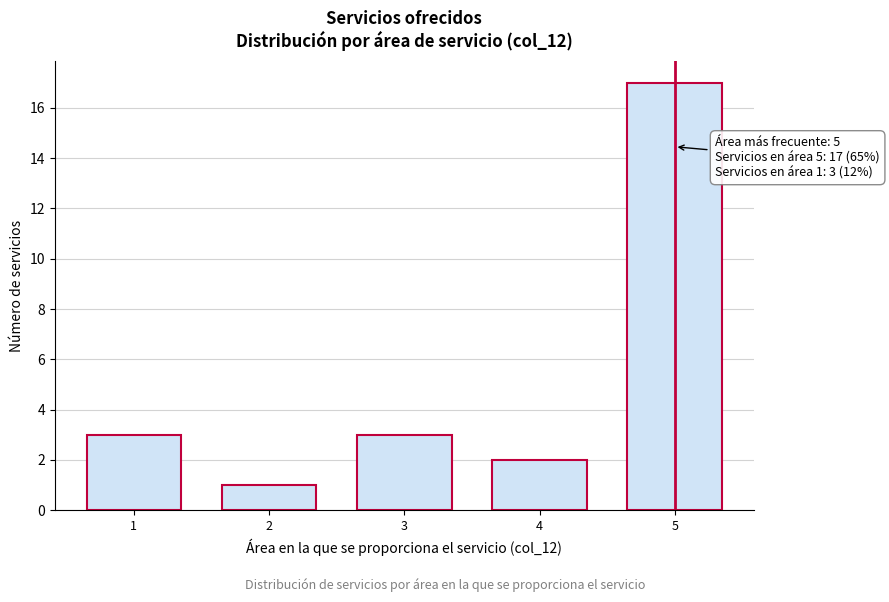

Reading left to right, list all the values displayed in this chart.

3	1	3	2	17